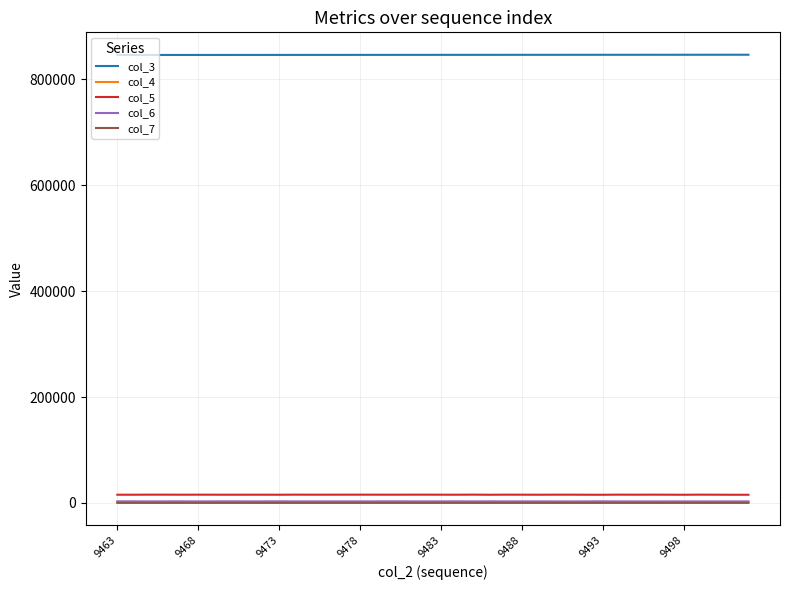

What is the greatest value displayed?

846690